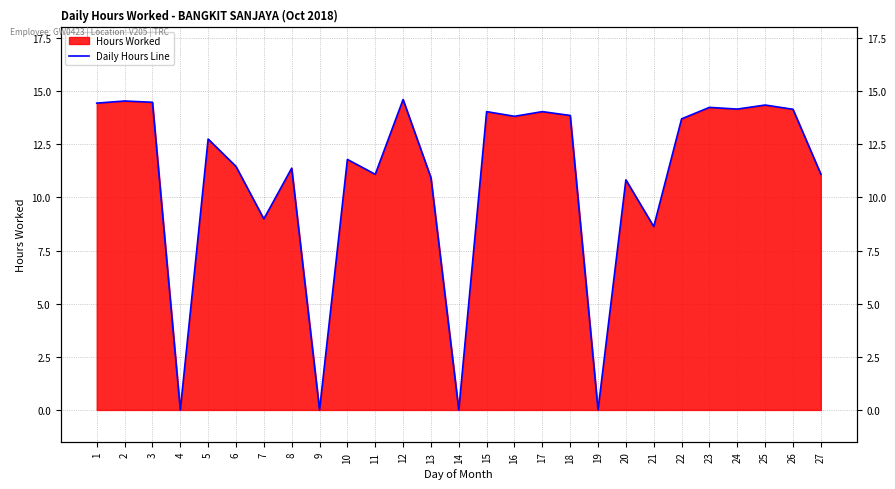

How many interior local valleys (lower than both neighbors) does the data have?

9